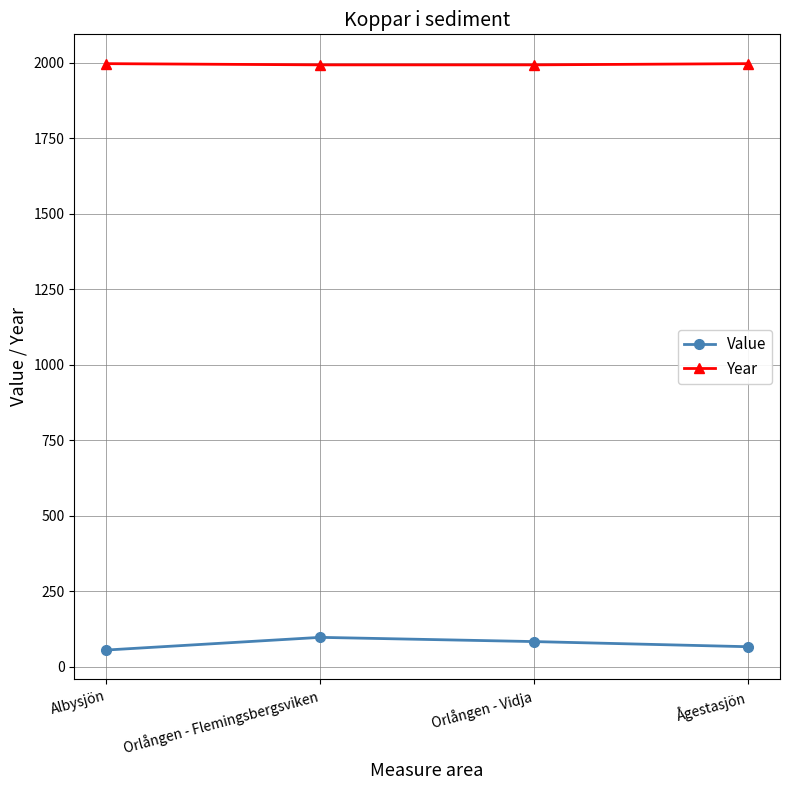

Is the value of Value at Orlången - Flemingsbergsviken greater than the value of Year at Orlången - Vidja?

No